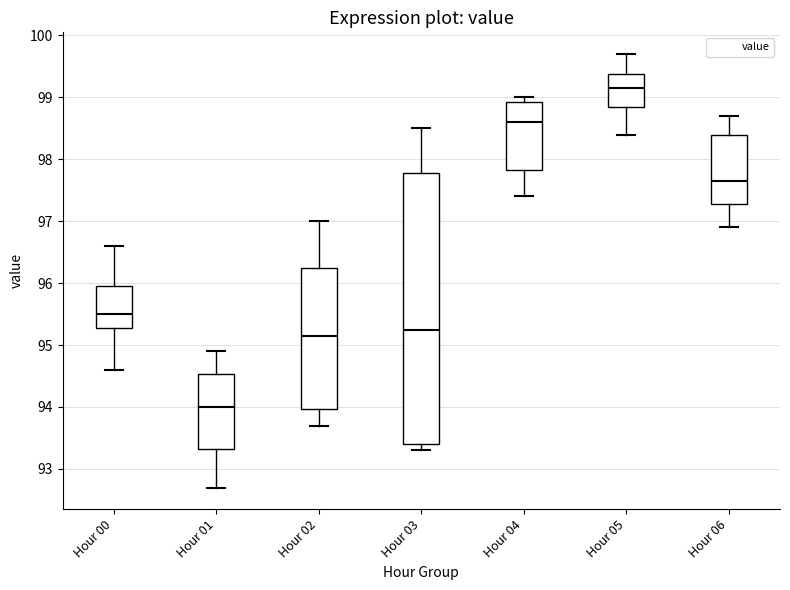

Which box has the lowest median line?

Hour 01